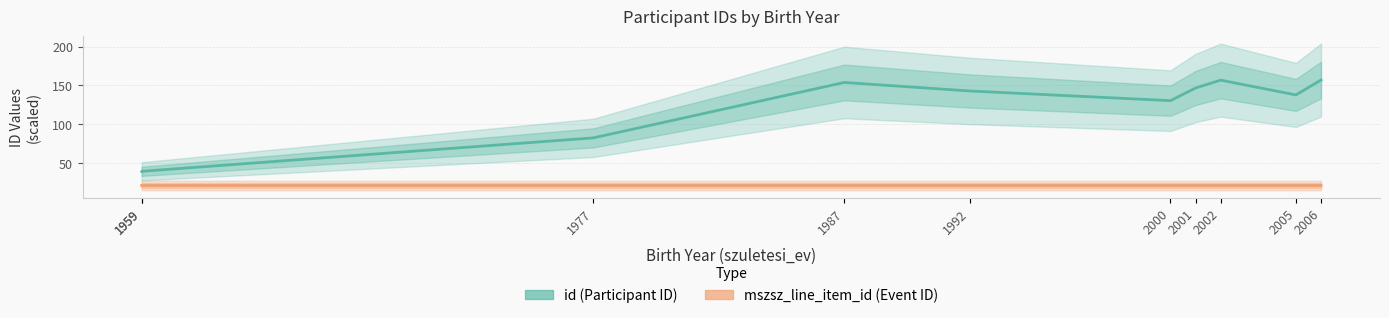

True or false: id (Participant ID) has a value of 146.6 at 2001.

True